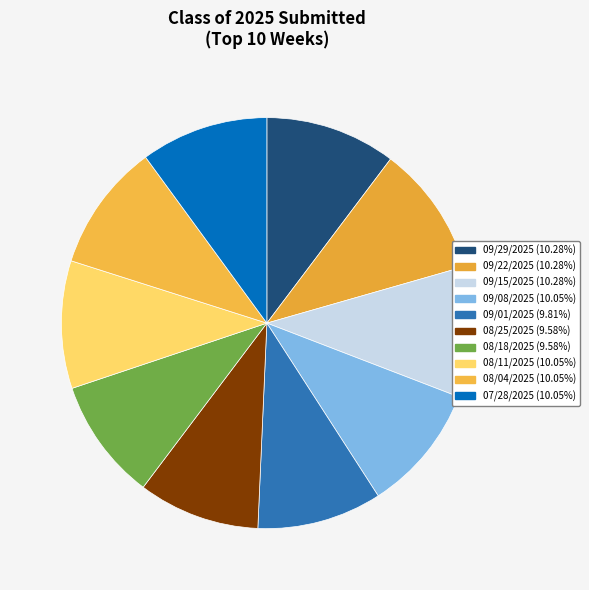

What percentage is the 09/15/2025 slice, to the nearest percent?

10%